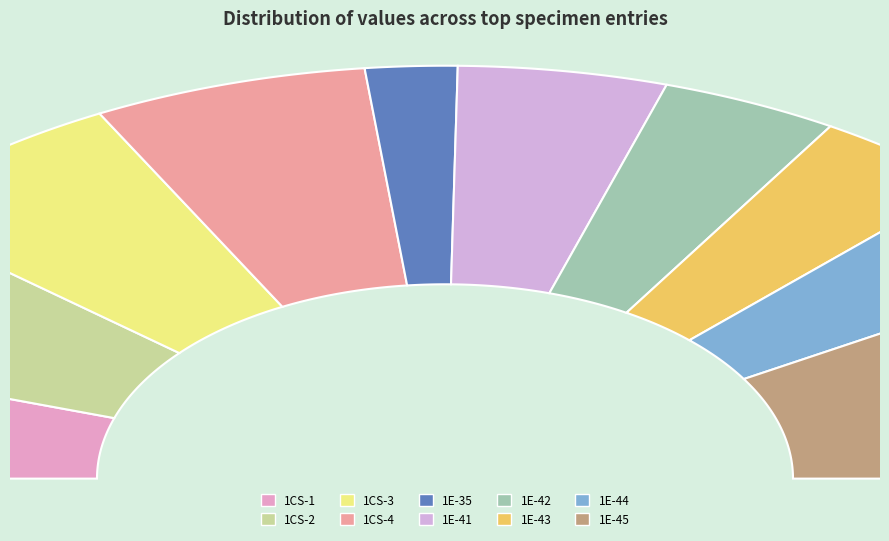

Count the number of slices in the pie.

10